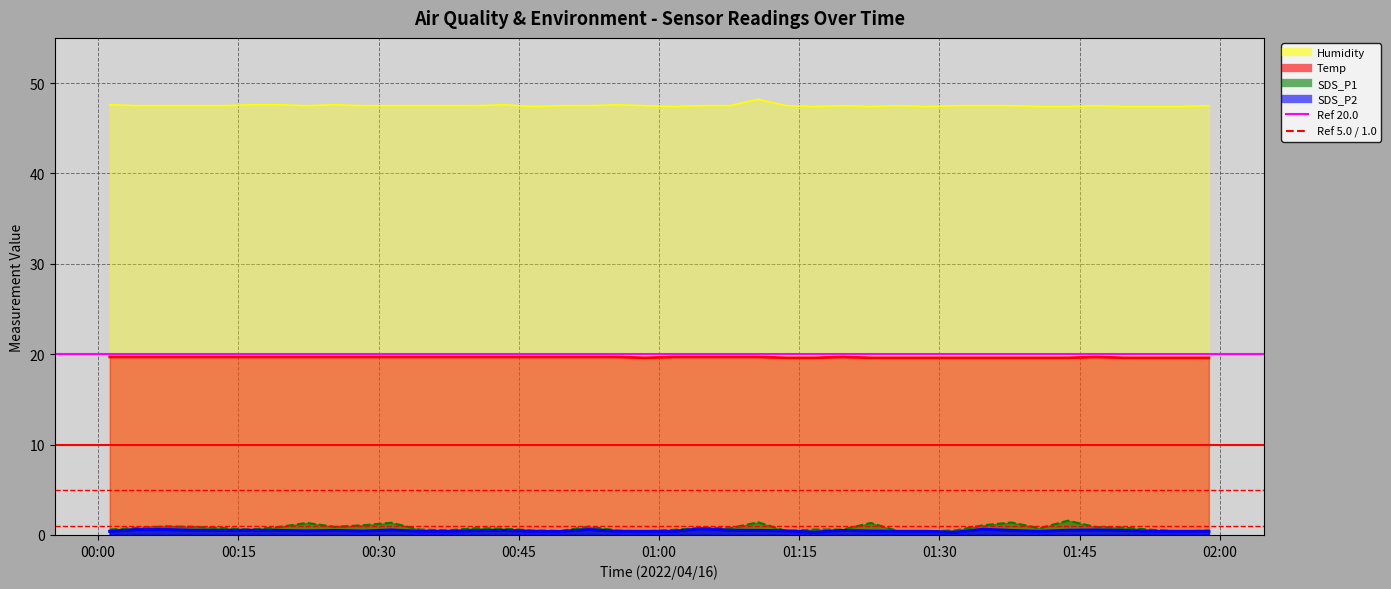

What is the maximum value for SDS_P2?

0.7